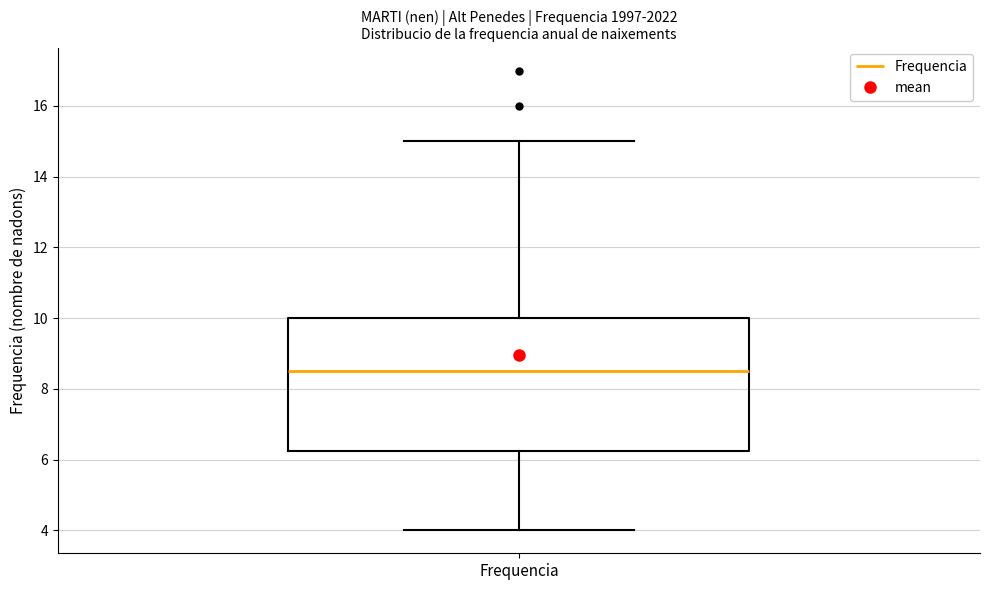

Where does the median line of the box for Frequencia sit on the y-axis? The values are not printed on the chart, so give them approximately, as read against the axis.

8.6